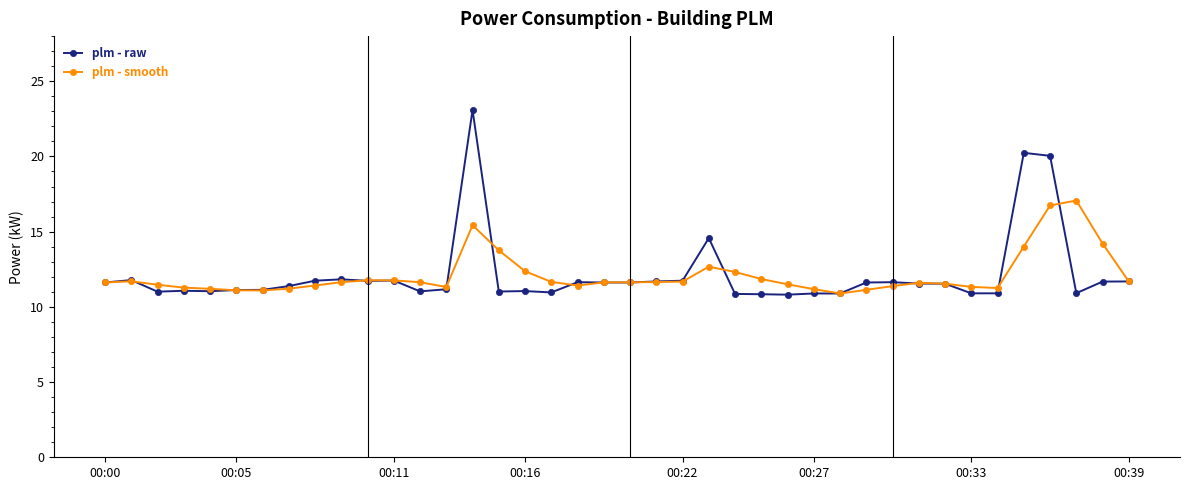

Rank the series by their maximum value, from lowest to highest.

plm - smooth, plm - raw